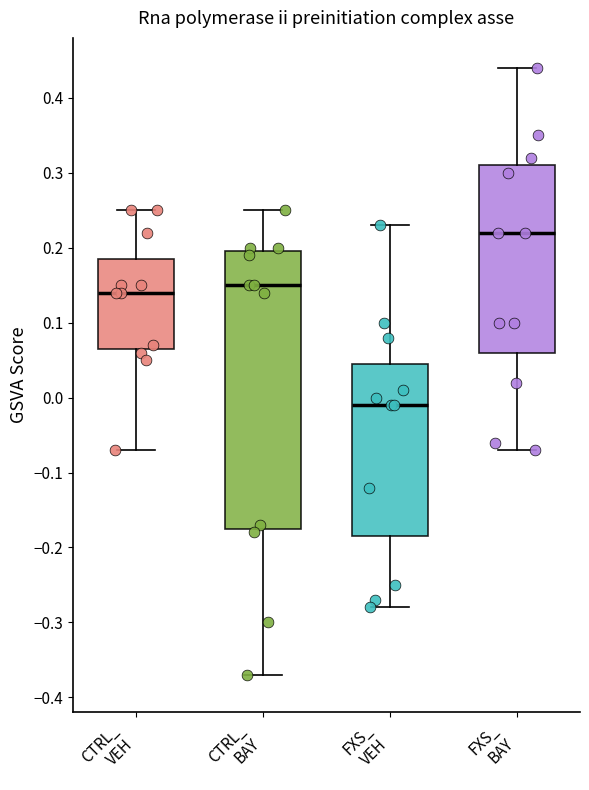

Reading left to right, read every box against the y-axis: the position of its median line, the range the box covers, and the ends of its whiskers. The values are not printed on the chart, so give them approximately, as read against the axis.

CTRL_ VEH: median 0.14, box 0.07 to 0.19, whiskers -0.07 to 0.25
CTRL_ BAY: median 0.15, box -0.17 to 0.20, whiskers -0.37 to 0.25
FXS_ VEH: median -0.01, box -0.18 to 0.05, whiskers -0.28 to 0.23
FXS_ BAY: median 0.22, box 0.06 to 0.31, whiskers -0.07 to 0.44